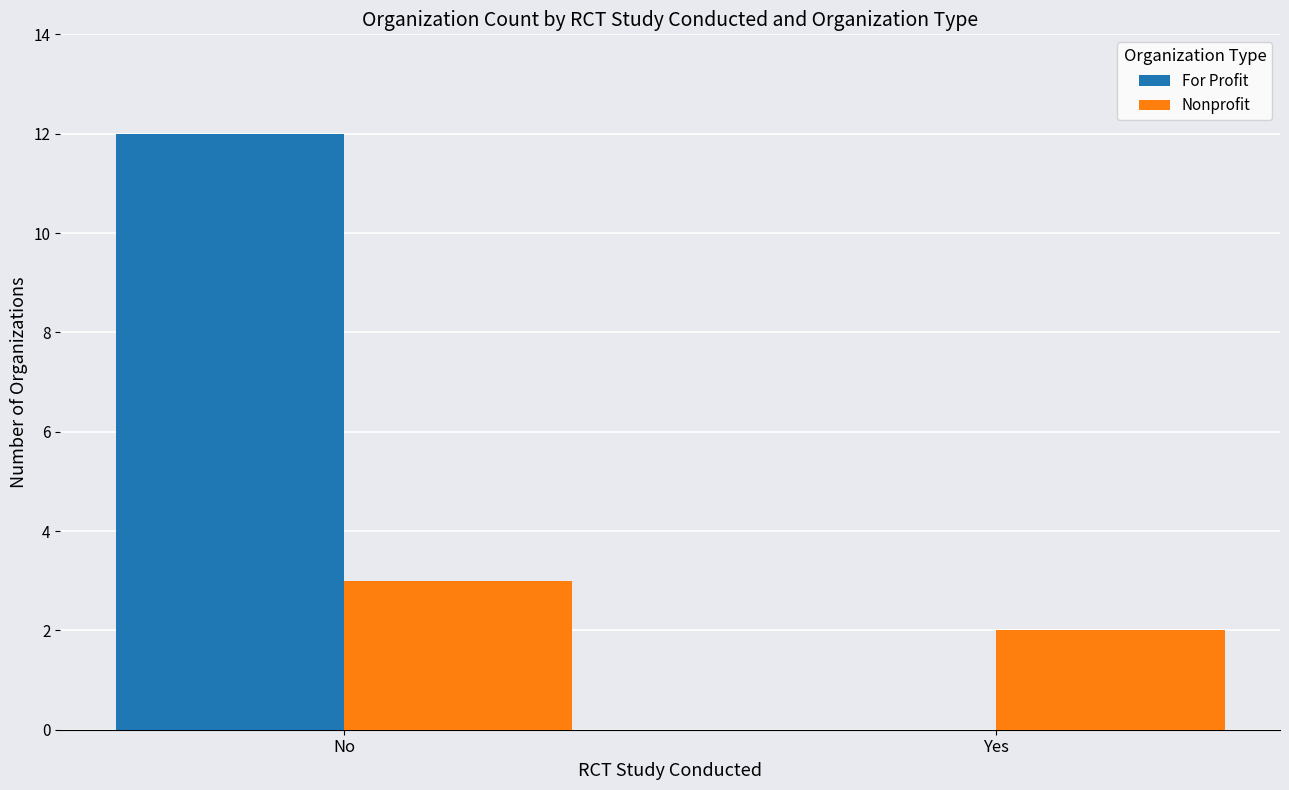

At which category is the sum across all series the highest?

No